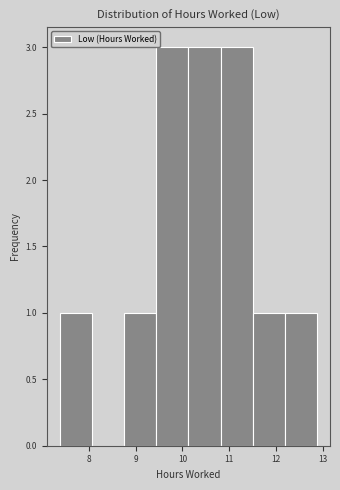

Reading left to right, list every bar in this chart as the range it spans on the x-axis followed by its height. Neither the bar edges nor the heights are printed on the chart, so give them approximately, as read against the axes.

7.4 to 8.1: 1
8.1 to 8.8: 0
8.8 to 9.4: 1
9.4 to 10.1: 3
10.1 to 10.8: 3
10.8 to 11.5: 3
11.5 to 12.2: 1
12.2 to 12.9: 1